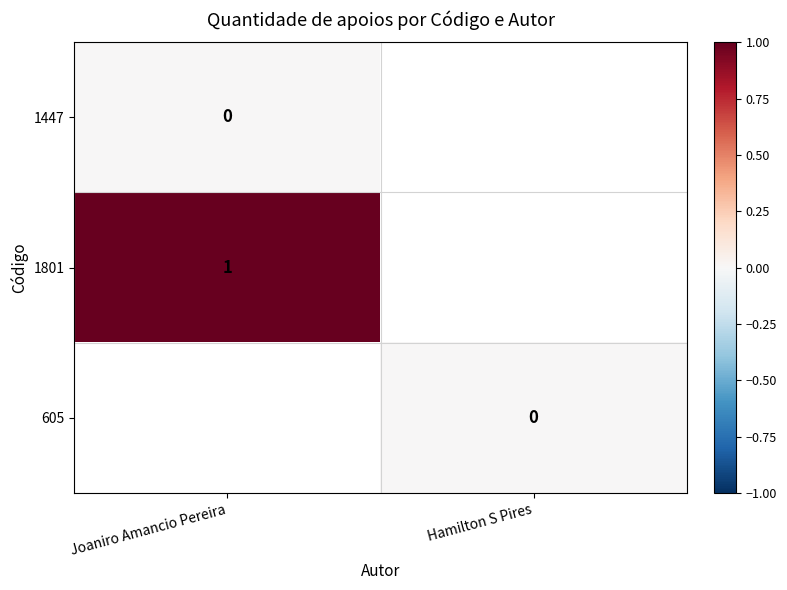

How many distinct data groups are displayed?

3